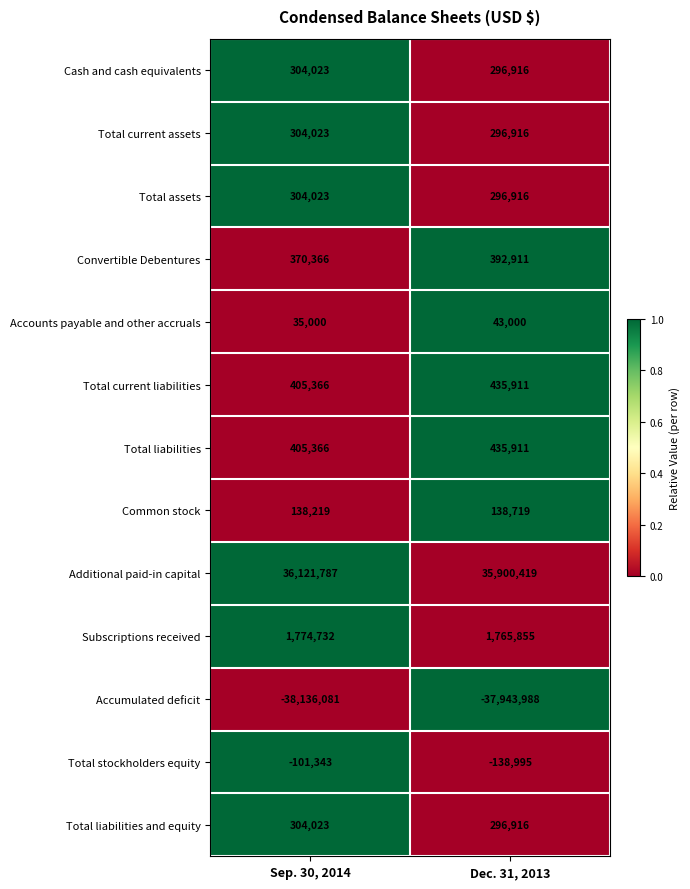

The value of Accumulated deficit at Dec. 31, 2013 is -61589503. True or false?

False